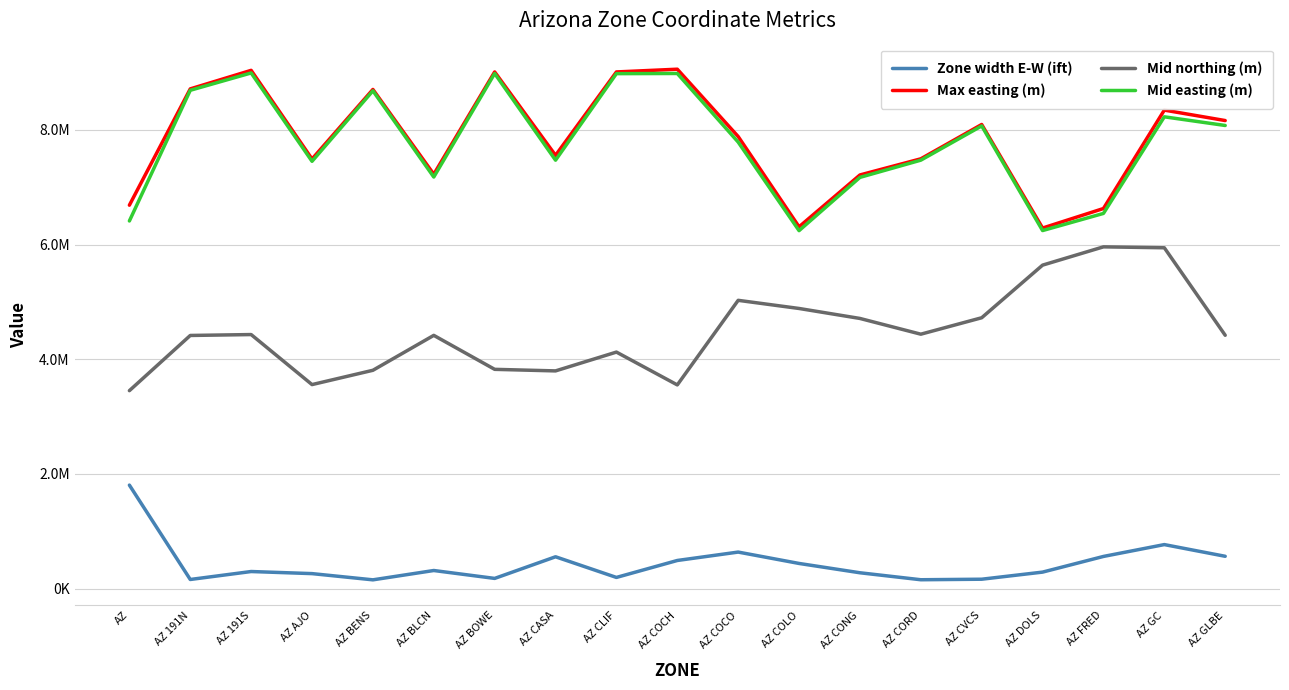

Is this an area chart (filled region under the line)?

No